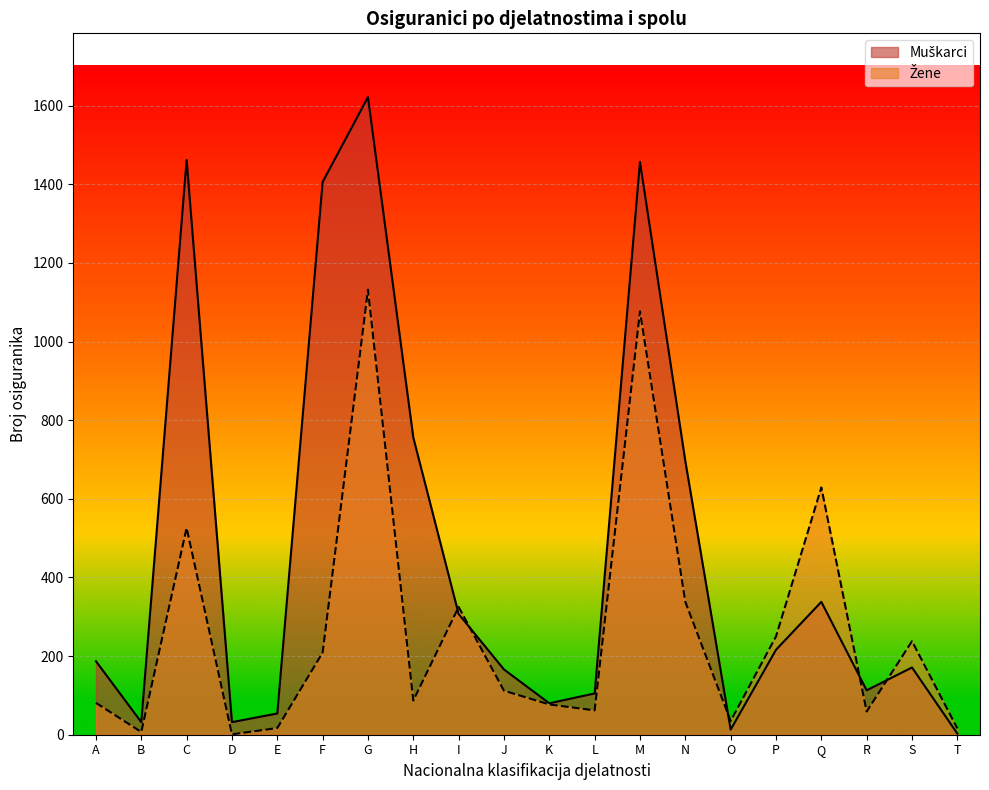

Between N and T, which is larger?

N